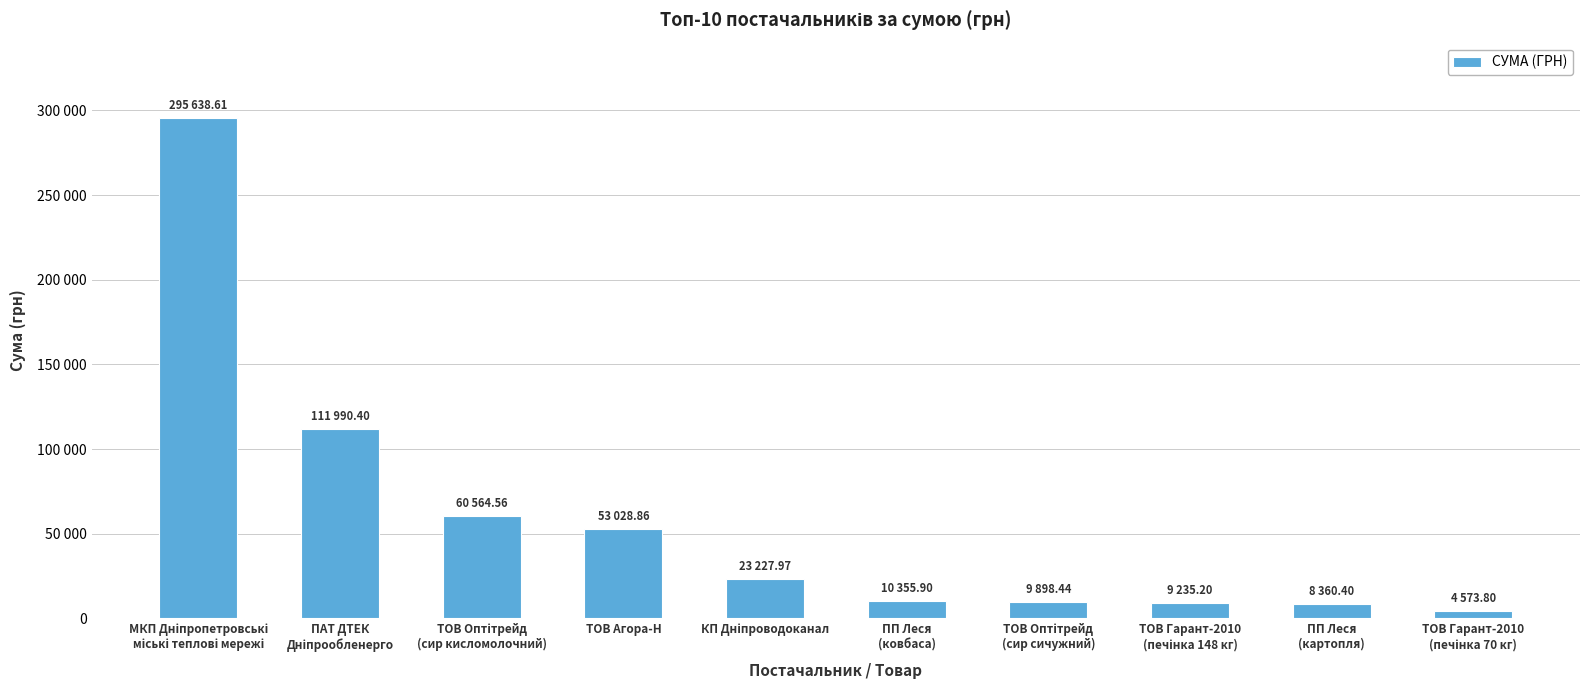

Which label corresponds to the smallest value in the chart?

ТОВ Гарант-2010
(печінка 70 кг)